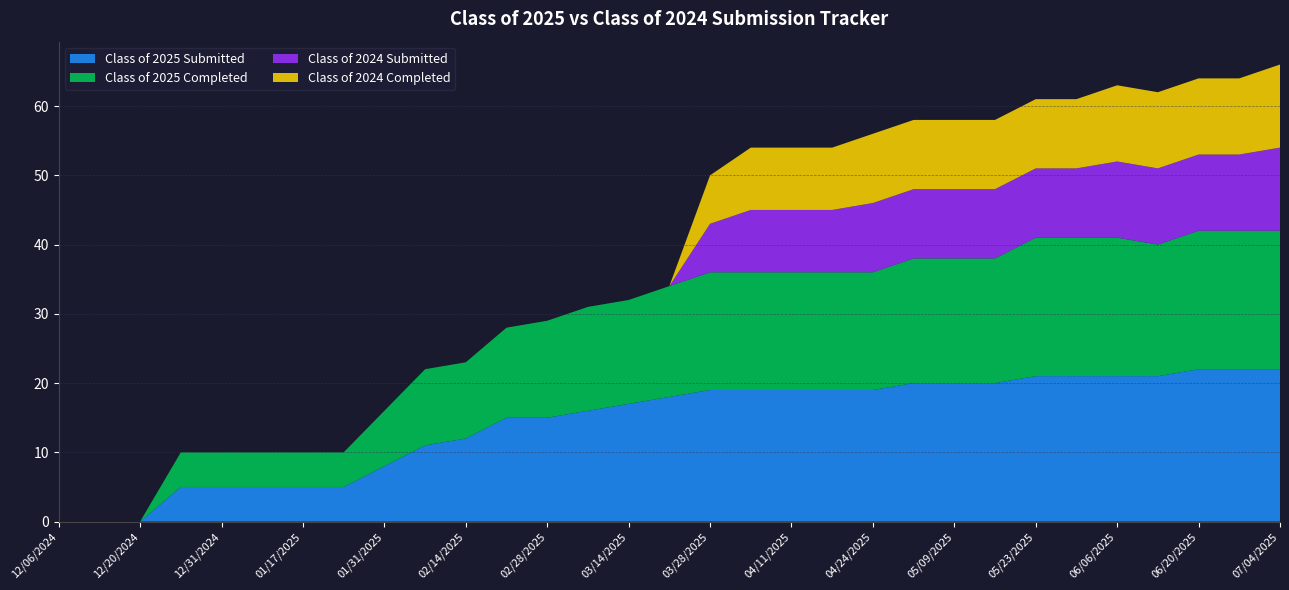

Reading left to right, what are all the values shown in this chart?

Class of 2025 Submitted: 12/06/2024=0	12/13/2024=0	12/20/2024=0	12/27/2024=5	12/31/2024=5	01/10/2025=5	01/17/2025=5	01/24/2025=5	01/31/2025=8	02/07/2025=11	02/14/2025=12	02/21/2025=15	02/28/2025=15	03/07/2025=16	03/14/2025=17	03/21/2025=18	03/28/2025=19	04/04/2025=19	04/11/2025=19	04/18/2025=19	04/24/2025=19	05/02/2025=20	05/09/2025=20	05/16/2025=20	05/23/2025=21	05/30/2025=21	06/06/2025=21	06/13/2025=21	06/20/2025=22	06/27/2025=22	07/04/2025=22
Class of 2025 Completed: 12/06/2024=0	12/13/2024=0	12/20/2024=0	12/27/2024=5	12/31/2024=5	01/10/2025=5	01/17/2025=5	01/24/2025=5	01/31/2025=8	02/07/2025=11	02/14/2025=11	02/21/2025=13	02/28/2025=14	03/07/2025=15	03/14/2025=15	03/21/2025=16	03/28/2025=17	04/04/2025=17	04/11/2025=17	04/18/2025=17	04/24/2025=17	05/02/2025=18	05/09/2025=18	05/16/2025=18	05/23/2025=20	05/30/2025=20	06/06/2025=20	06/13/2025=19	06/20/2025=20	06/27/2025=20	07/04/2025=20
Class of 2024 Submitted: 12/06/2024=0	12/13/2024=0	12/20/2024=0	12/27/2024=0	12/31/2024=0	01/10/2025=0	01/17/2025=0	01/24/2025=0	01/31/2025=0	02/07/2025=0	02/14/2025=0	02/21/2025=0	02/28/2025=0	03/07/2025=0	03/14/2025=0	03/21/2025=0	03/28/2025=7	04/04/2025=9	04/11/2025=9	04/18/2025=9	04/24/2025=10	05/02/2025=10	05/09/2025=10	05/16/2025=10	05/23/2025=10	05/30/2025=10	06/06/2025=11	06/13/2025=11	06/20/2025=11	06/27/2025=11	07/04/2025=12
Class of 2024 Completed: 12/06/2024=0	12/13/2024=0	12/20/2024=0	12/27/2024=0	12/31/2024=0	01/10/2025=0	01/17/2025=0	01/24/2025=0	01/31/2025=0	02/07/2025=0	02/14/2025=0	02/21/2025=0	02/28/2025=0	03/07/2025=0	03/14/2025=0	03/21/2025=0	03/28/2025=7	04/04/2025=9	04/11/2025=9	04/18/2025=9	04/24/2025=10	05/02/2025=10	05/09/2025=10	05/16/2025=10	05/23/2025=10	05/30/2025=10	06/06/2025=11	06/13/2025=11	06/20/2025=11	06/27/2025=11	07/04/2025=12